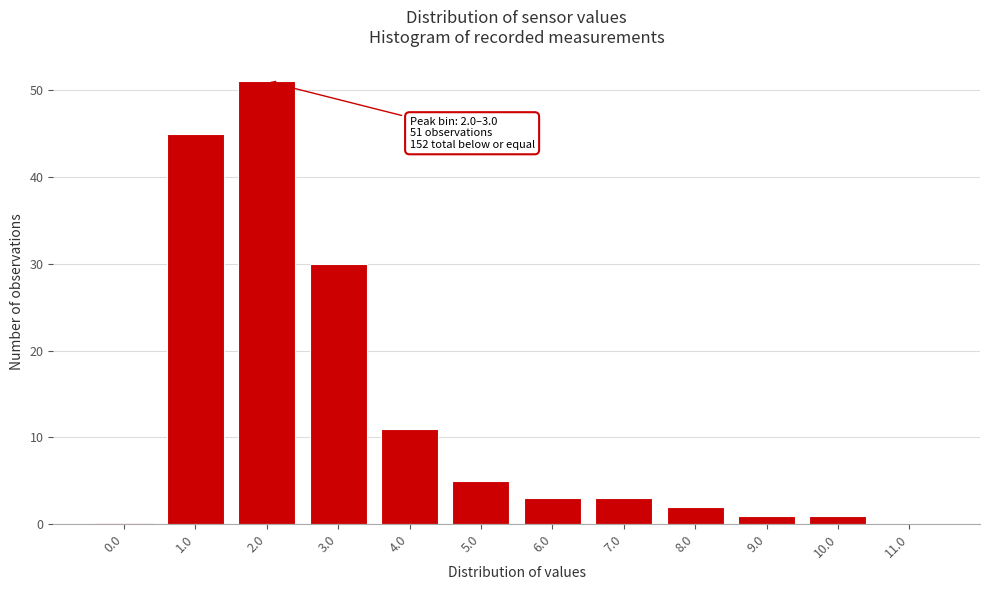

Reading left to right, what are all the values shown in this chart?

0.0=0	1.0=45	2.0=51	3.0=30	4.0=11	5.0=5	6.0=3	7.0=3	8.0=2	9.0=1	10.0=1	11.0=0